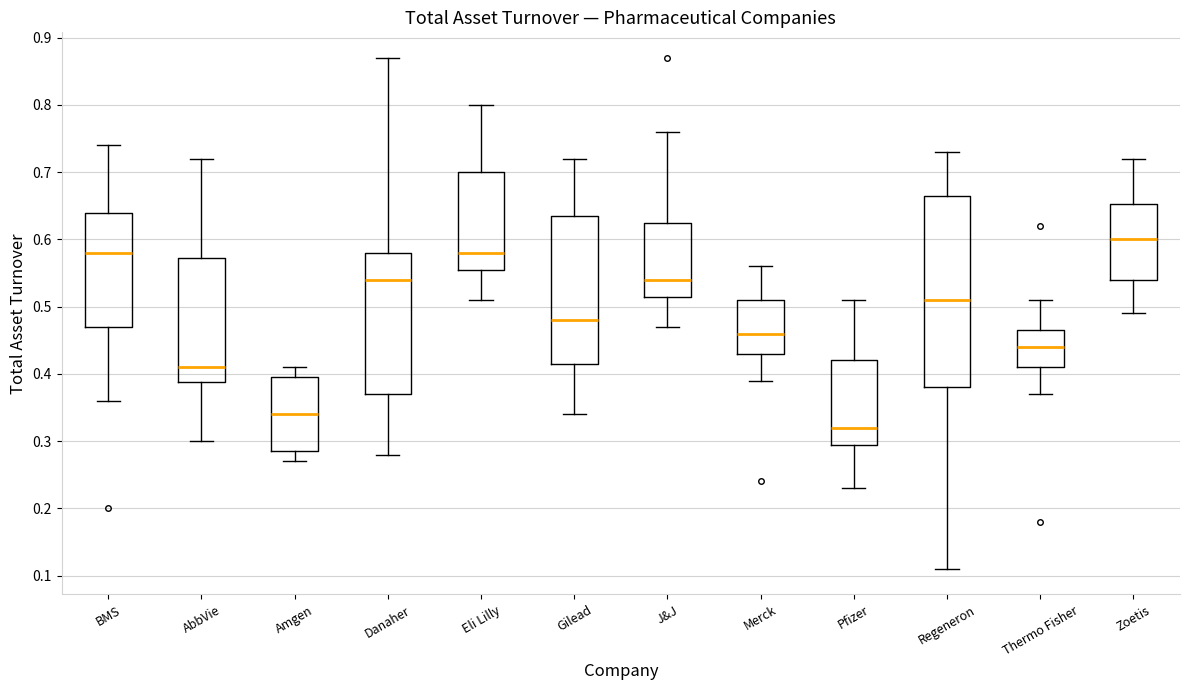

Where does the median line of the box for BMS sit on the y-axis? The values are not printed on the chart, so give them approximately, as read against the axis.

0.58